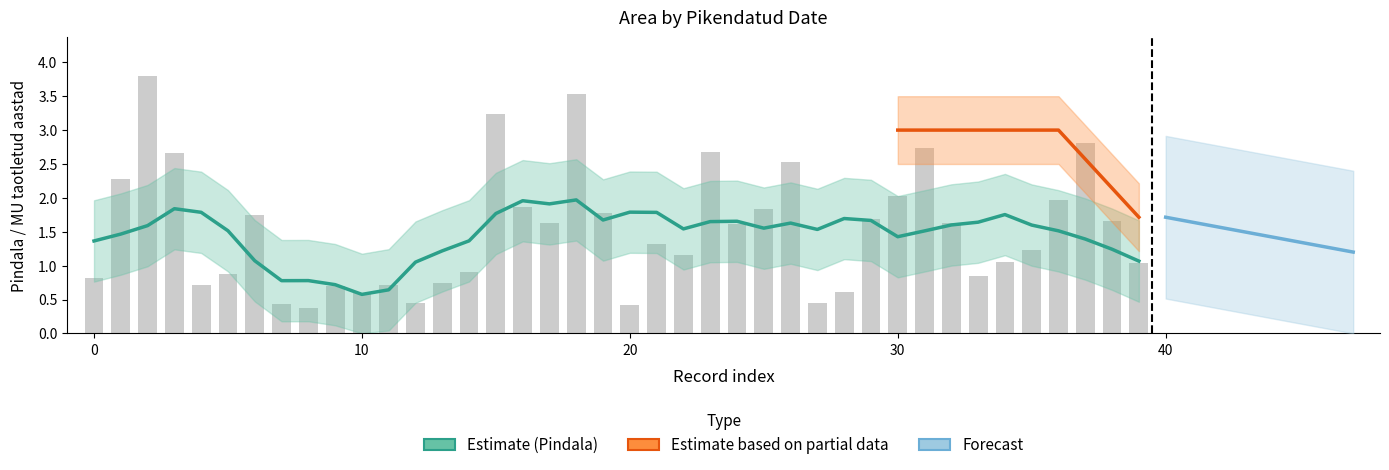

The value at 2025-12-31 is 0.2. True or false?

False